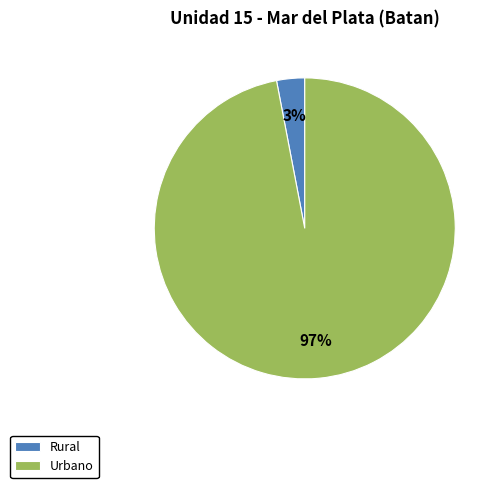

Rank the categories by value from lowest to highest.

Rural, Urbano